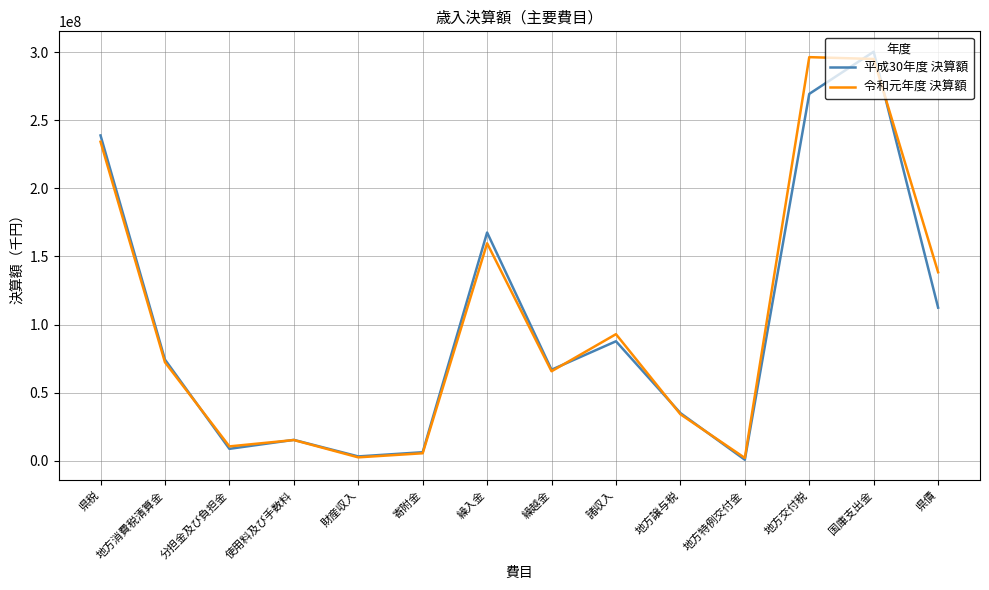

At how many categories does at least one series exceed 229485829?

3